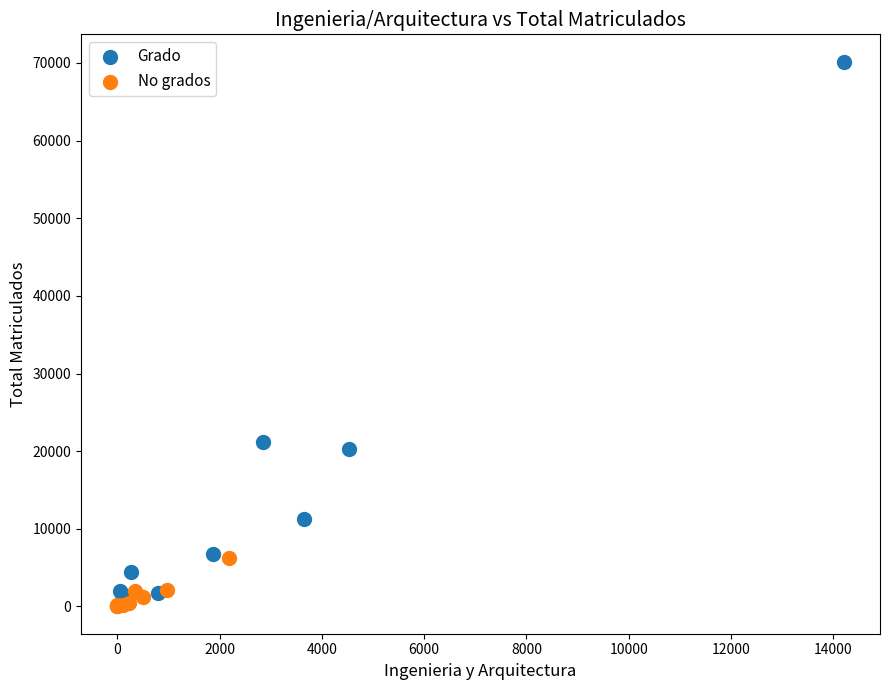

Which series contains the highest Y value?

Grado